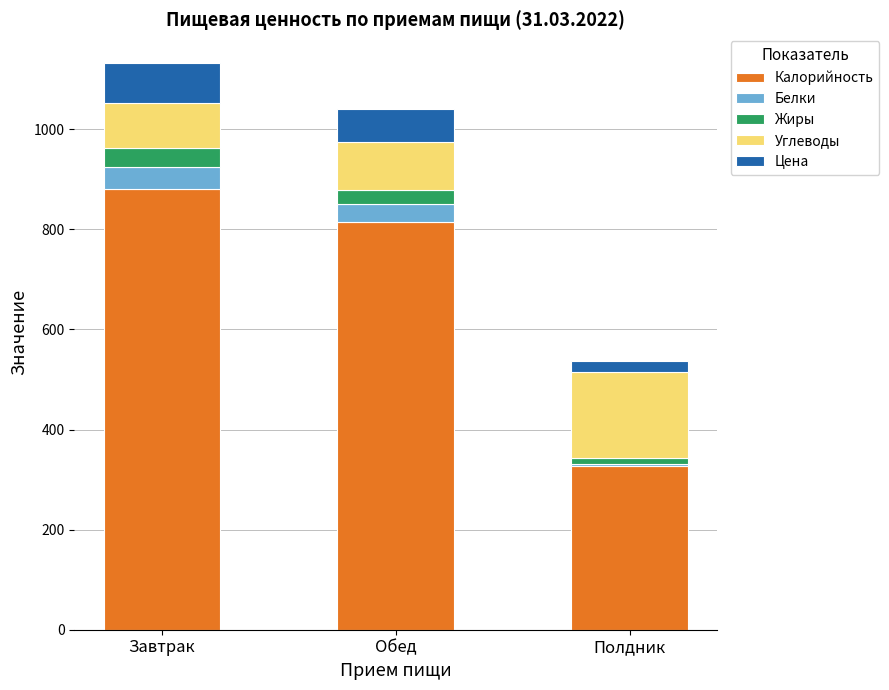

Reading left to right, list the values for the Калорийность series.

Завтрак=881.1	Обед=815.0	Полдник=327.0